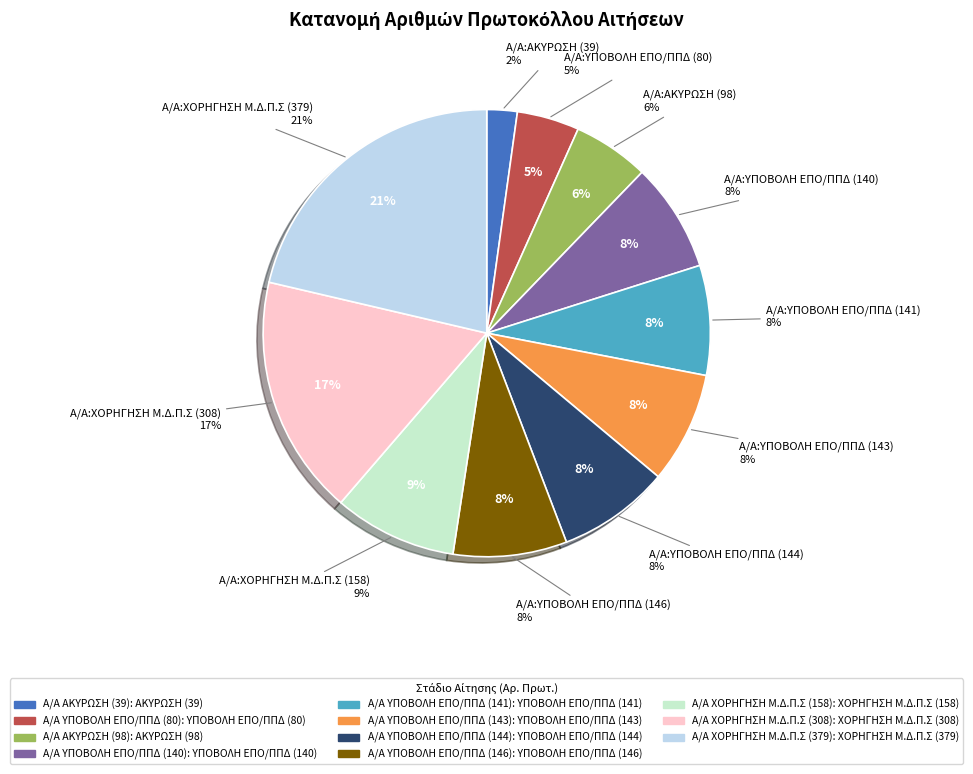

Is the sum of ΥΠΟΒΟΛΗ ΕΠΟ/ΠΠΔ (146) and ΧΟΡΗΓΗΣΗ Μ.Δ.Π.Σ (308) greater than half?

No